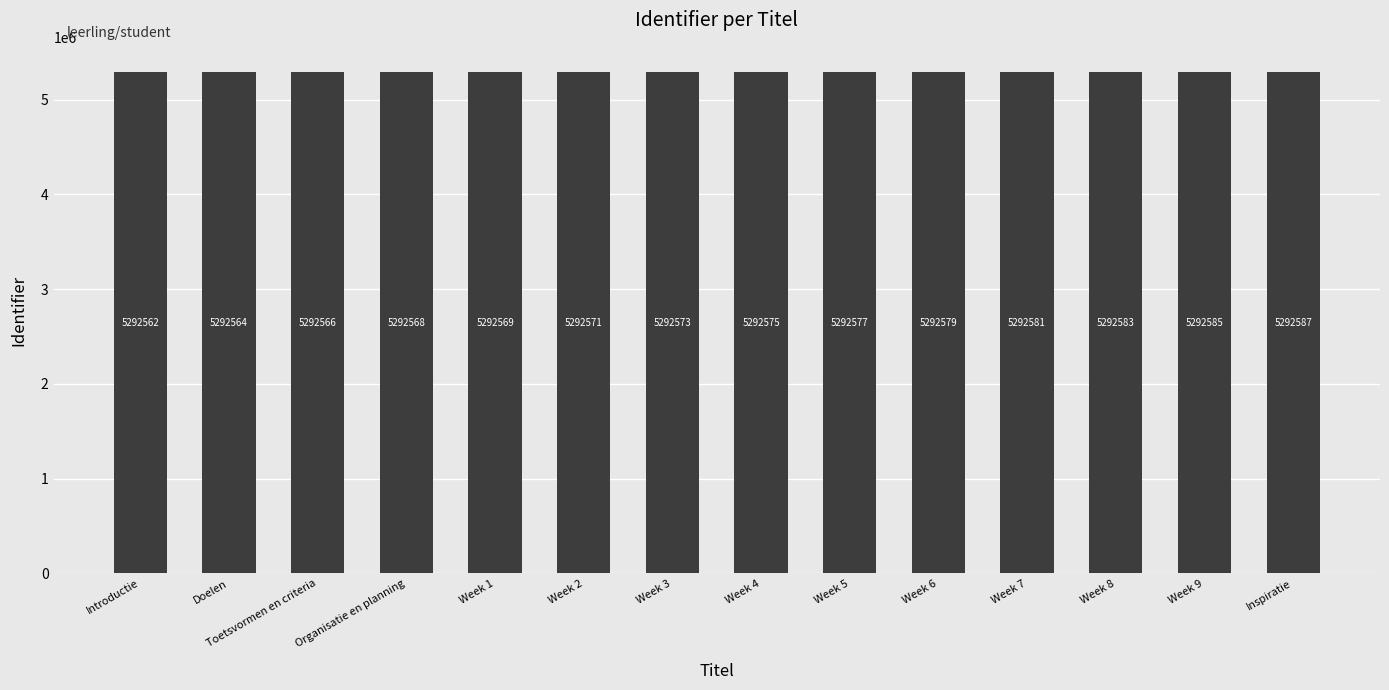

What is the difference between the maximum and second lowest values?

23